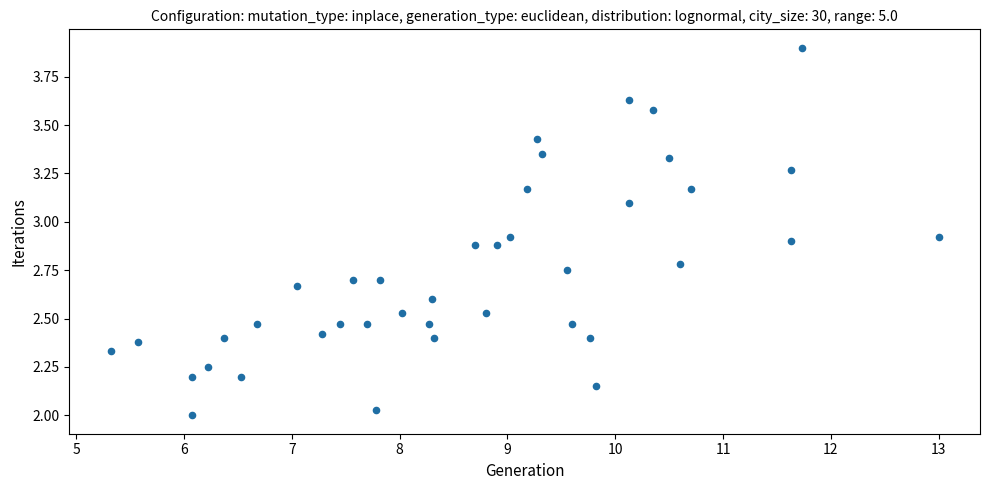

What is the range of Y values (max minus min)?

1.9